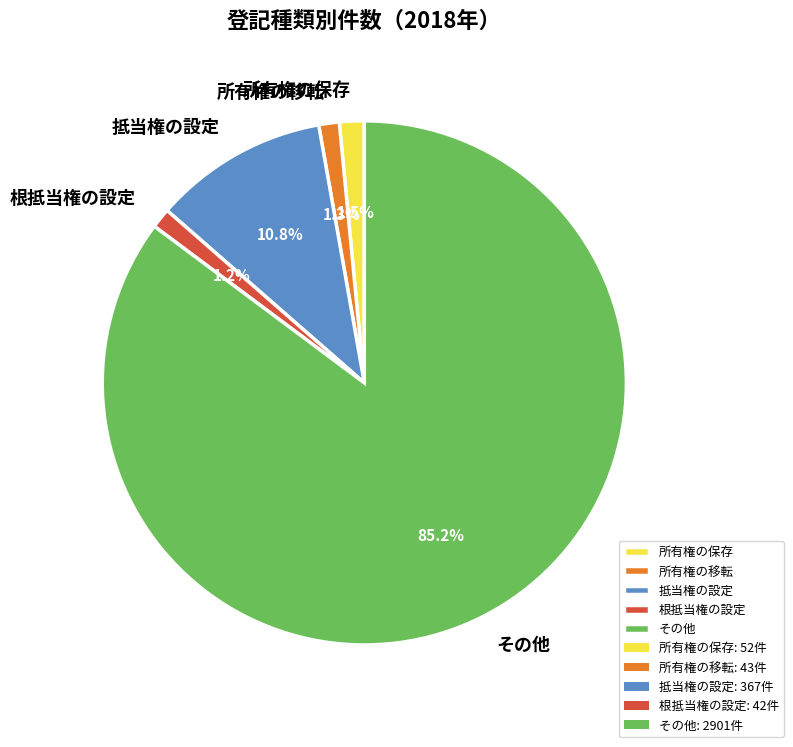

Count the number of slices in the pie.

5